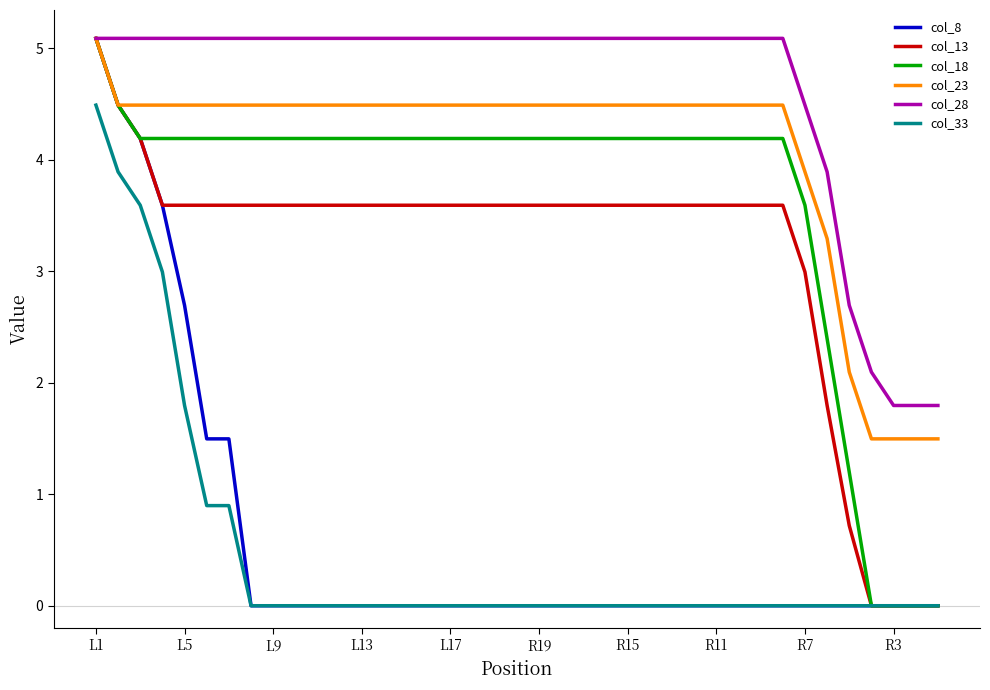

Which series has the largest total across all categories?

col_28